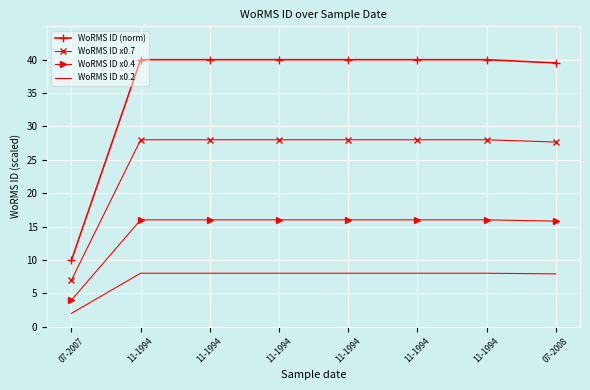

What is the total value across all series at 11-1994?

92.0